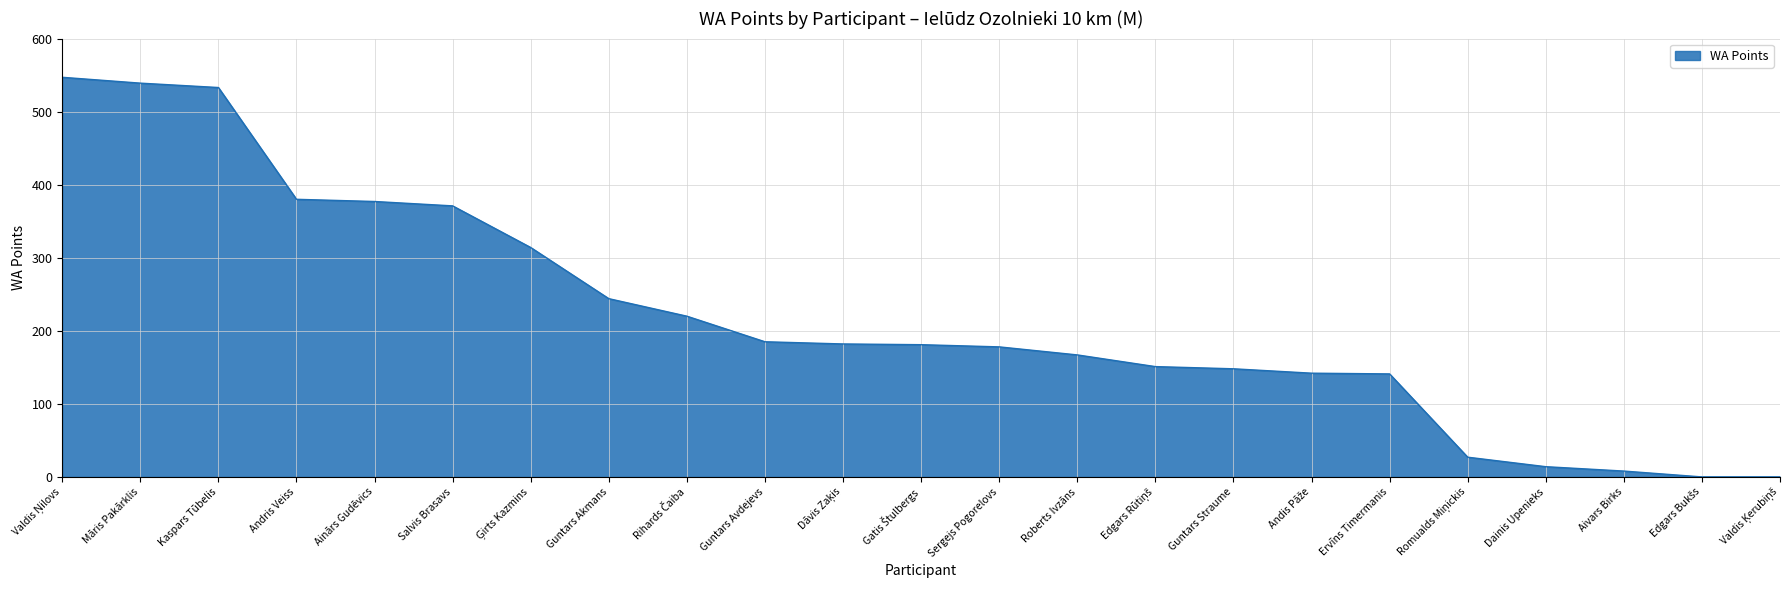

What is the approximate value at Andris Veiss?

380